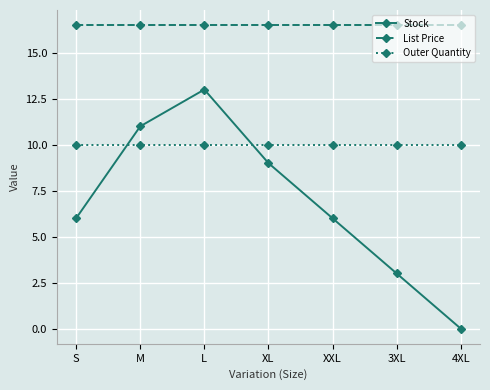

Rank the series at 4XL from lowest to highest value.

Stock, Outer Quantity, List Price